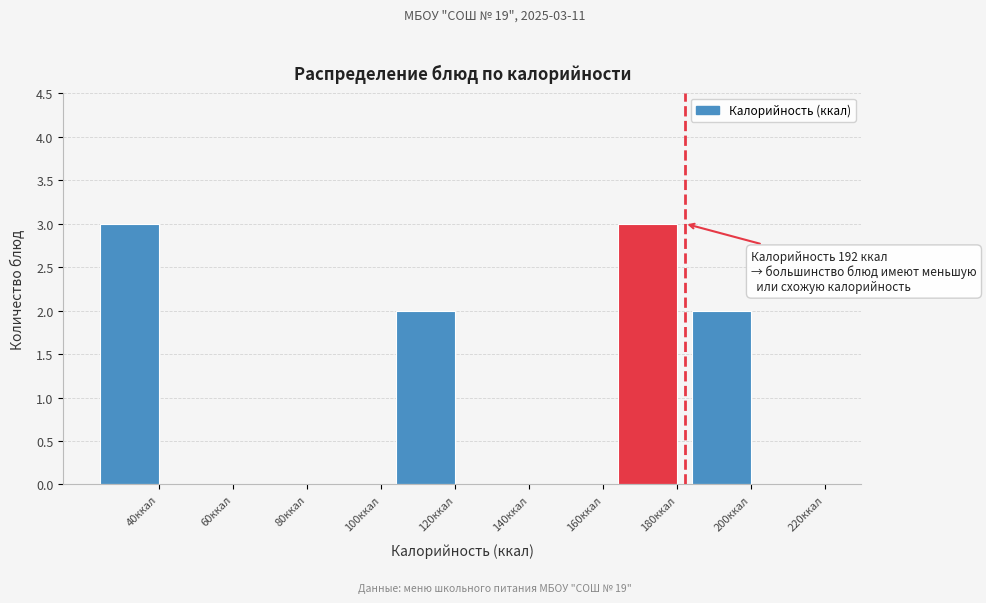

Reading left to right, list all the values displayed in this chart.

40ккал=3	60ккал=0	80ккал=0	100ккал=0	120ккал=2	140ккал=0	160ккал=0	180ккал=3	200ккал=2	220ккал=0